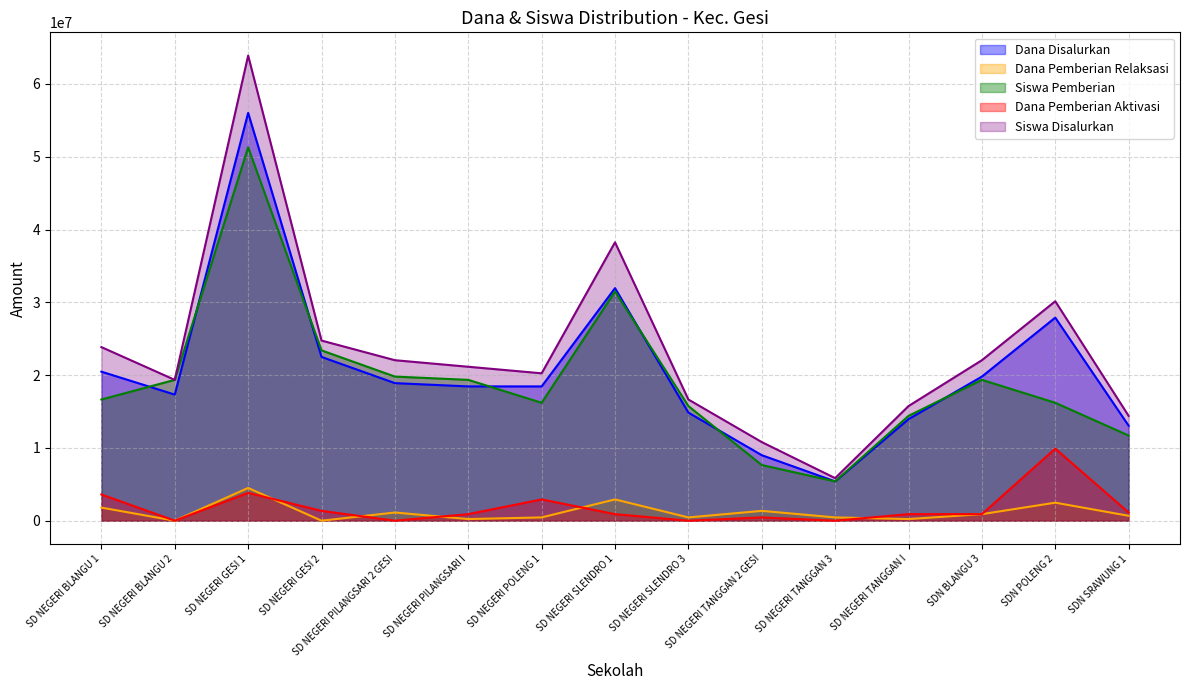

At how many categories does at least one series exceed 54575869?

1